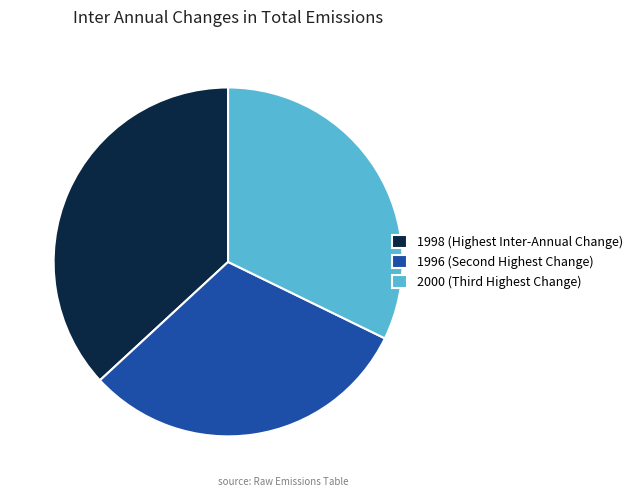

Is there a majority slice in this chart?

No